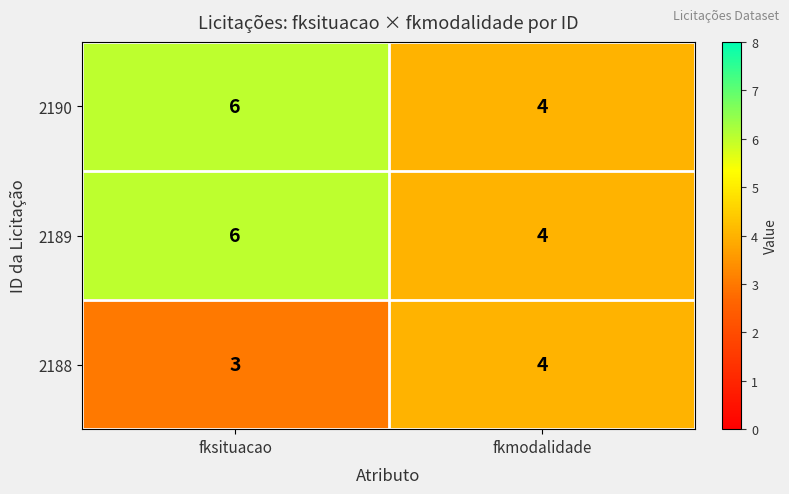

Reading right to left, transcribe all the data shown in this chart.

2190: 4	6
2189: 4	6
2188: 4	3